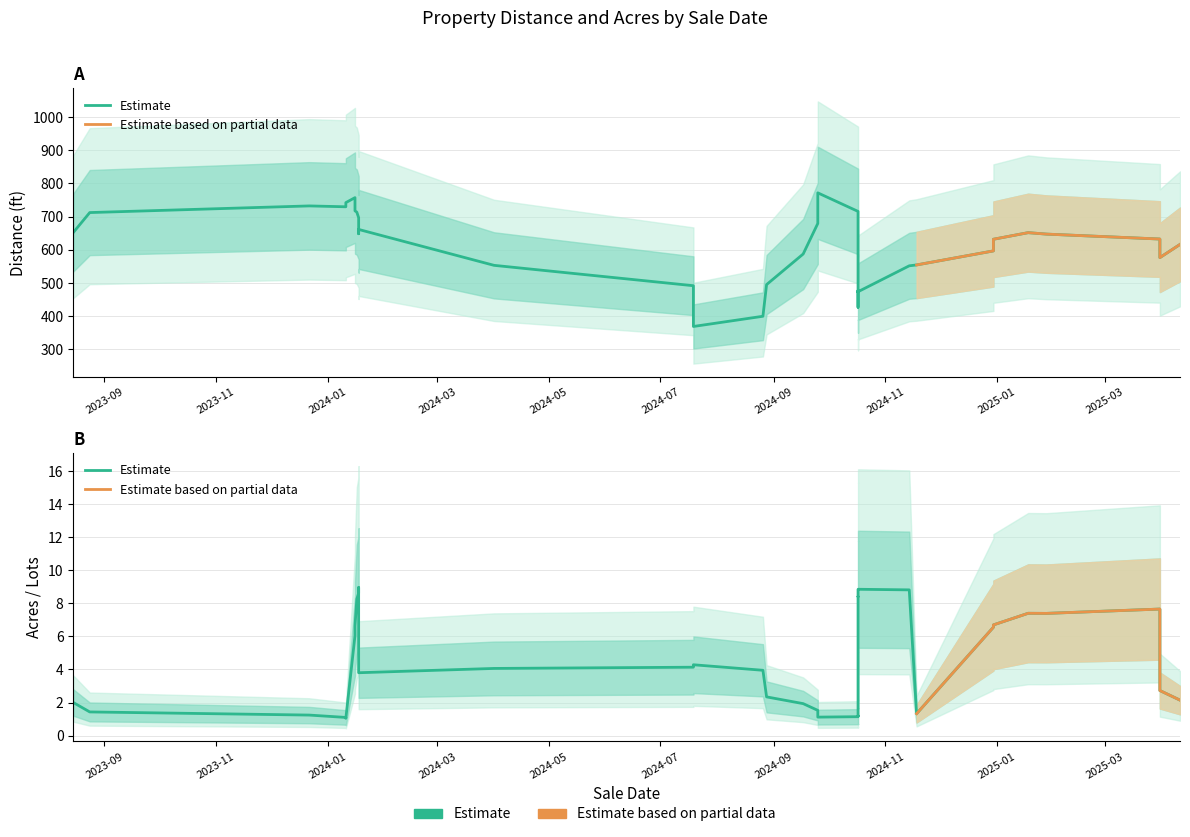

Is the value of Acres / Lots at 12/30/2024 greater than the value of Distance at 10/17/2024?

No